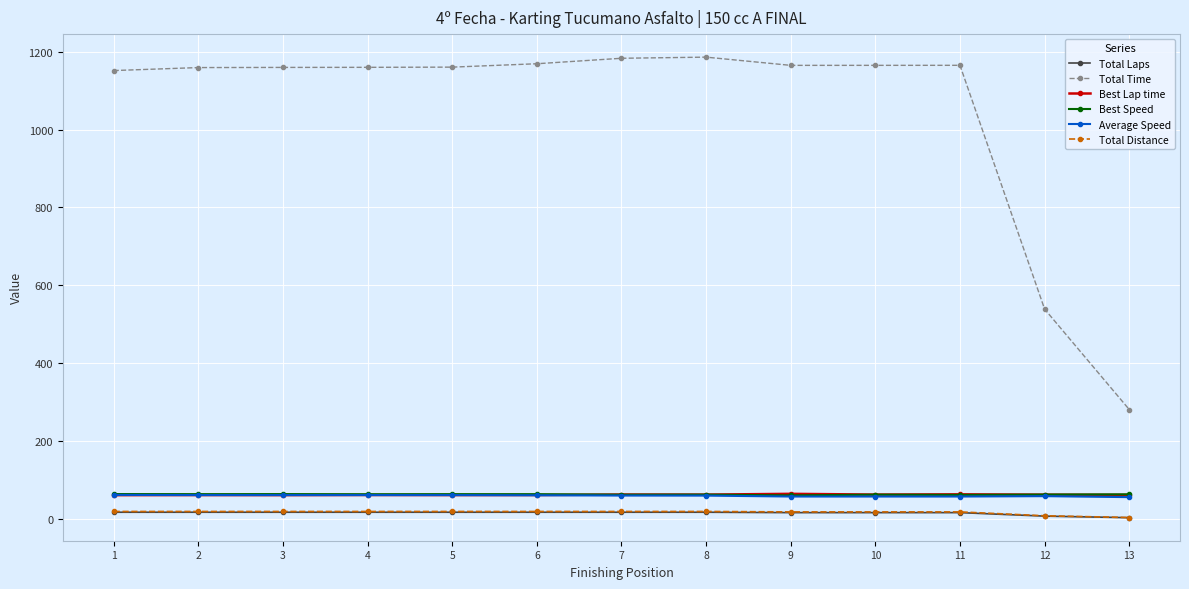

What is the difference between the highest and lowest values at 1?

1133.3